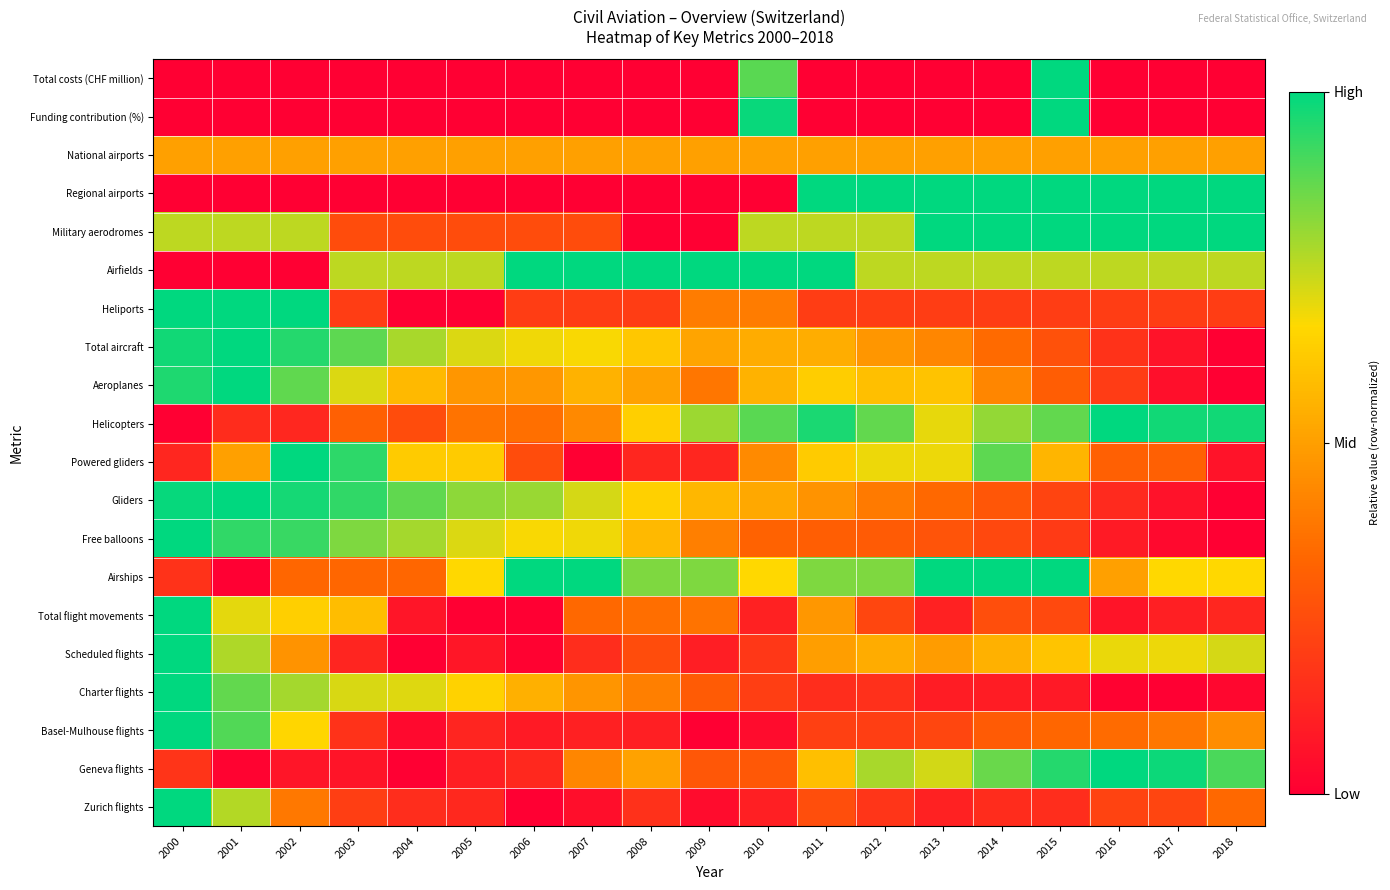

Reading left to right, what are all the values shown in this chart?

Total costs (CHF million): 2000=0.0	2001=0.0	2002=0.0	2003=0.0	2004=0.0	2005=0.0	2006=0.0	2007=0.0	2008=0.0	2009=0.0	2010=0.9	2011=0.0	2012=0.0	2013=0.0	2014=0.0	2015=1.0	2016=0.0	2017=0.0	2018=0.0
Funding contribution (%): 2000=0.0	2001=0.0	2002=0.0	2003=0.0	2004=0.0	2005=0.0	2006=0.0	2007=0.0	2008=0.0	2009=0.0	2010=1.0	2011=0.0	2012=0.0	2013=0.0	2014=0.0	2015=1.0	2016=0.0	2017=0.0	2018=0.0
National airports: 2000=0.5	2001=0.5	2002=0.5	2003=0.5	2004=0.5	2005=0.5	2006=0.5	2007=0.5	2008=0.5	2009=0.5	2010=0.5	2011=0.5	2012=0.5	2013=0.5	2014=0.5	2015=0.5	2016=0.5	2017=0.5	2018=0.5
Regional airports: 2000=0.0	2001=0.0	2002=0.0	2003=0.0	2004=0.0	2005=0.0	2006=0.0	2007=0.0	2008=0.0	2009=0.0	2010=0.0	2011=1.0	2012=1.0	2013=1.0	2014=1.0	2015=1.0	2016=1.0	2017=1.0	2018=1.0
Military aerodromes: 2000=0.8	2001=0.8	2002=0.8	2003=0.2	2004=0.2	2005=0.2	2006=0.2	2007=0.2	2008=0.0	2009=0.0	2010=0.8	2011=0.8	2012=0.8	2013=1.0	2014=1.0	2015=1.0	2016=1.0	2017=1.0	2018=1.0
Airfields: 2000=0.0	2001=0.0	2002=0.0	2003=0.8	2004=0.8	2005=0.8	2006=1.0	2007=1.0	2008=1.0	2009=1.0	2010=1.0	2011=1.0	2012=0.8	2013=0.8	2014=0.8	2015=0.8	2016=0.8	2017=0.8	2018=0.8
Heliports: 2000=1.0	2001=1.0	2002=1.0	2003=0.2	2004=0.0	2005=0.0	2006=0.2	2007=0.2	2008=0.2	2009=0.4	2010=0.4	2011=0.2	2012=0.2	2013=0.2	2014=0.2	2015=0.2	2016=0.2	2017=0.2	2018=0.2
Total aircraft: 2000=1.0	2001=1.0	2002=1.0	2003=0.9	2004=0.8	2005=0.7	2006=0.7	2007=0.7	2008=0.6	2009=0.5	2010=0.5	2011=0.5	2012=0.5	2013=0.4	2014=0.3	2015=0.3	2016=0.2	2017=0.1	2018=0.0
Aeroplanes: 2000=1.0	2001=1.0	2002=0.9	2003=0.7	2004=0.6	2005=0.5	2006=0.5	2007=0.6	2008=0.5	2009=0.4	2010=0.6	2011=0.6	2012=0.6	2013=0.6	2014=0.4	2015=0.3	2016=0.2	2017=0.1	2018=0.0
Helicopters: 2000=0.0	2001=0.1	2002=0.1	2003=0.3	2004=0.3	2005=0.4	2006=0.4	2007=0.4	2008=0.6	2009=0.8	2010=0.9	2011=1.0	2012=0.9	2013=0.7	2014=0.8	2015=0.9	2016=1.0	2017=1.0	2018=1.0
Powered gliders: 2000=0.1	2001=0.5	2002=1.0	2003=0.9	2004=0.6	2005=0.6	2006=0.2	2007=0.0	2008=0.1	2009=0.1	2010=0.4	2011=0.6	2012=0.7	2013=0.7	2014=0.9	2015=0.6	2016=0.3	2017=0.3	2018=0.1
Gliders: 2000=1.0	2001=1.0	2002=1.0	2003=0.9	2004=0.9	2005=0.8	2006=0.8	2007=0.7	2008=0.6	2009=0.6	2010=0.5	2011=0.5	2012=0.4	2013=0.3	2014=0.3	2015=0.2	2016=0.1	2017=0.1	2018=0.0
Free balloons: 2000=1.0	2001=0.9	2002=0.9	2003=0.8	2004=0.8	2005=0.7	2006=0.7	2007=0.7	2008=0.6	2009=0.4	2010=0.3	2011=0.3	2012=0.3	2013=0.3	2014=0.2	2015=0.2	2016=0.1	2017=0.0	2018=0.0
Airships: 2000=0.2	2001=0.0	2002=0.3	2003=0.3	2004=0.3	2005=0.7	2006=1.0	2007=1.0	2008=0.8	2009=0.8	2010=0.7	2011=0.8	2012=0.8	2013=1.0	2014=1.0	2015=1.0	2016=0.5	2017=0.7	2018=0.7
Total flight movements: 2000=1.0	2001=0.7	2002=0.6	2003=0.6	2004=0.1	2005=0.0	2006=0.0	2007=0.3	2008=0.4	2009=0.4	2010=0.1	2011=0.5	2012=0.2	2013=0.1	2014=0.3	2015=0.2	2016=0.1	2017=0.1	2018=0.1
Scheduled flights: 2000=1.0	2001=0.8	2002=0.5	2003=0.1	2004=0.0	2005=0.1	2006=0.0	2007=0.2	2008=0.3	2009=0.1	2010=0.2	2011=0.5	2012=0.5	2013=0.5	2014=0.6	2015=0.6	2016=0.7	2017=0.7	2018=0.7
Charter flights: 2000=1.0	2001=0.9	2002=0.8	2003=0.7	2004=0.7	2005=0.6	2006=0.5	2007=0.5	2008=0.4	2009=0.3	2010=0.2	2011=0.2	2012=0.2	2013=0.1	2014=0.1	2015=0.1	2016=0.0	2017=0.0	2018=0.0
Basel-Mulhouse flights: 2000=1.0	2001=0.9	2002=0.7	2003=0.2	2004=0.0	2005=0.1	2006=0.1	2007=0.1	2008=0.1	2009=0.0	2010=0.0	2011=0.2	2012=0.2	2013=0.2	2014=0.3	2015=0.3	2016=0.4	2017=0.4	2018=0.4
Geneva flights: 2000=0.2	2001=0.0	2002=0.1	2003=0.1	2004=0.0	2005=0.1	2006=0.1	2007=0.4	2008=0.5	2009=0.3	2010=0.3	2011=0.6	2012=0.8	2013=0.7	2014=0.9	2015=1.0	2016=1.0	2017=1.0	2018=0.9
Zurich flights: 2000=1.0	2001=0.8	2002=0.4	2003=0.2	2004=0.2	2005=0.1	2006=0.0	2007=0.0	2008=0.2	2009=0.0	2010=0.1	2011=0.3	2012=0.2	2013=0.1	2014=0.1	2015=0.2	2016=0.2	2017=0.2	2018=0.3